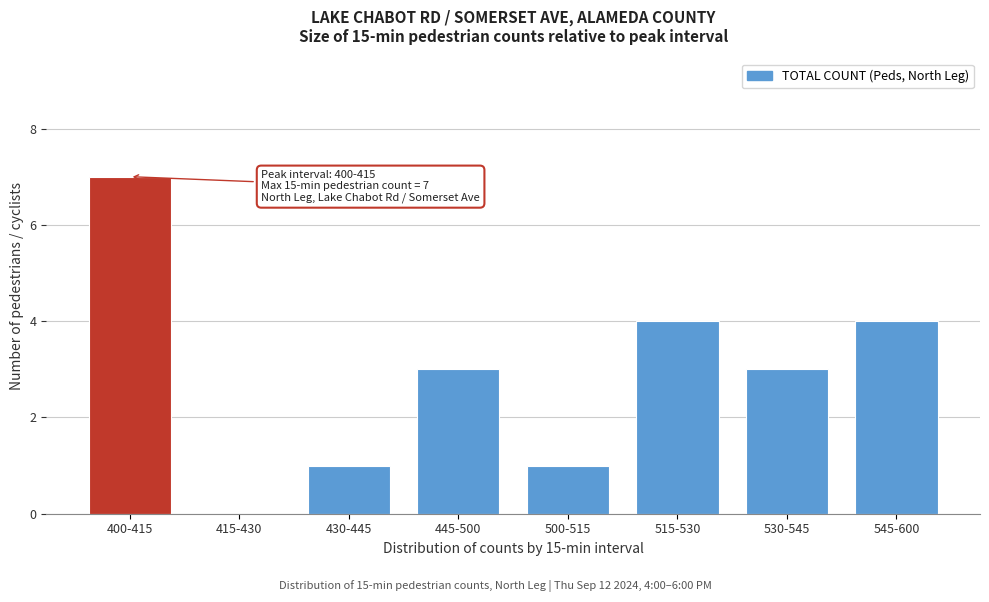

Reading left to right, extract all data points from this chart.

400-415=7	415-430=0	430-445=1	445-500=3	500-515=1	515-530=4	530-545=3	545-600=4